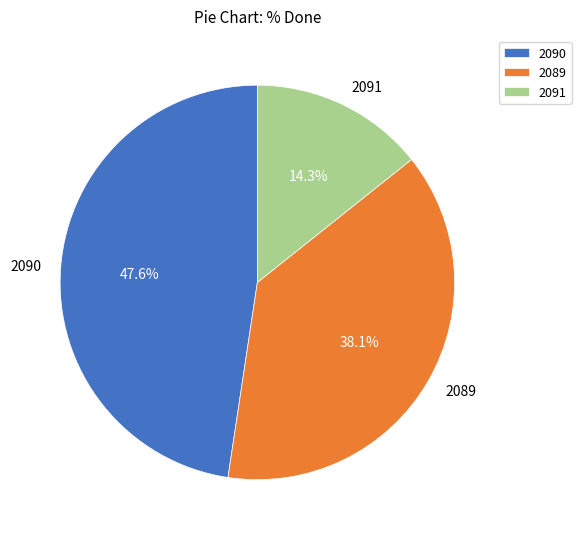

How much of the chart is everything except 2091?

85.7%